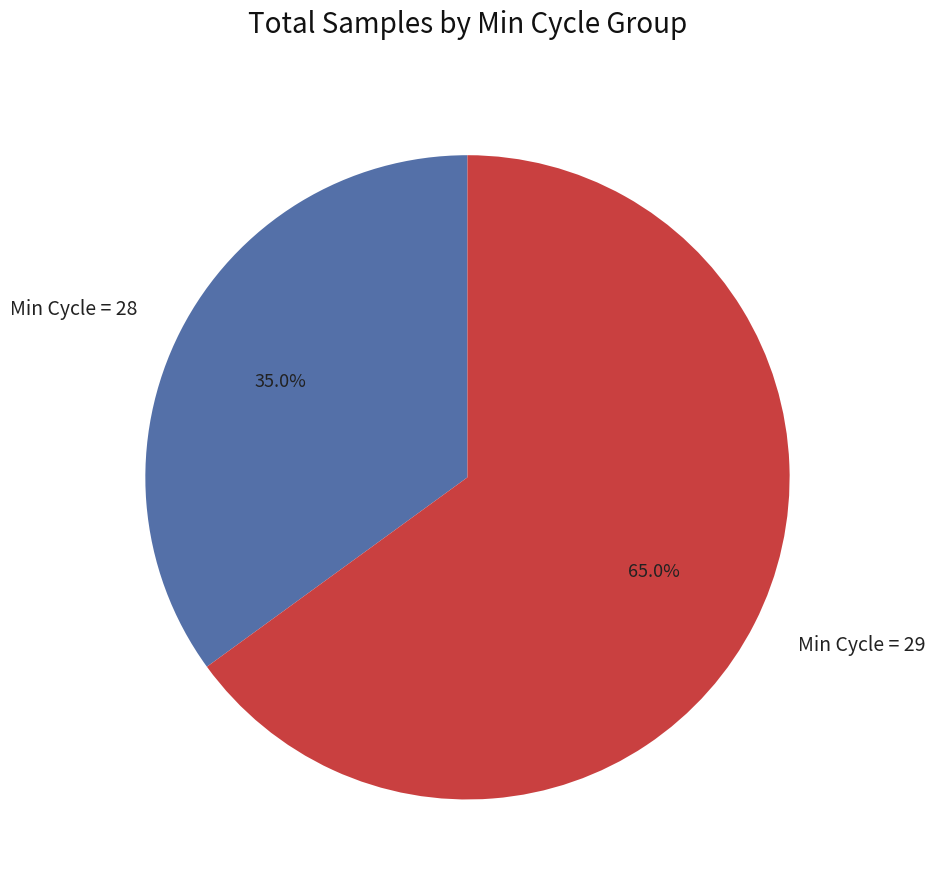

How many segments does this pie chart have?

2